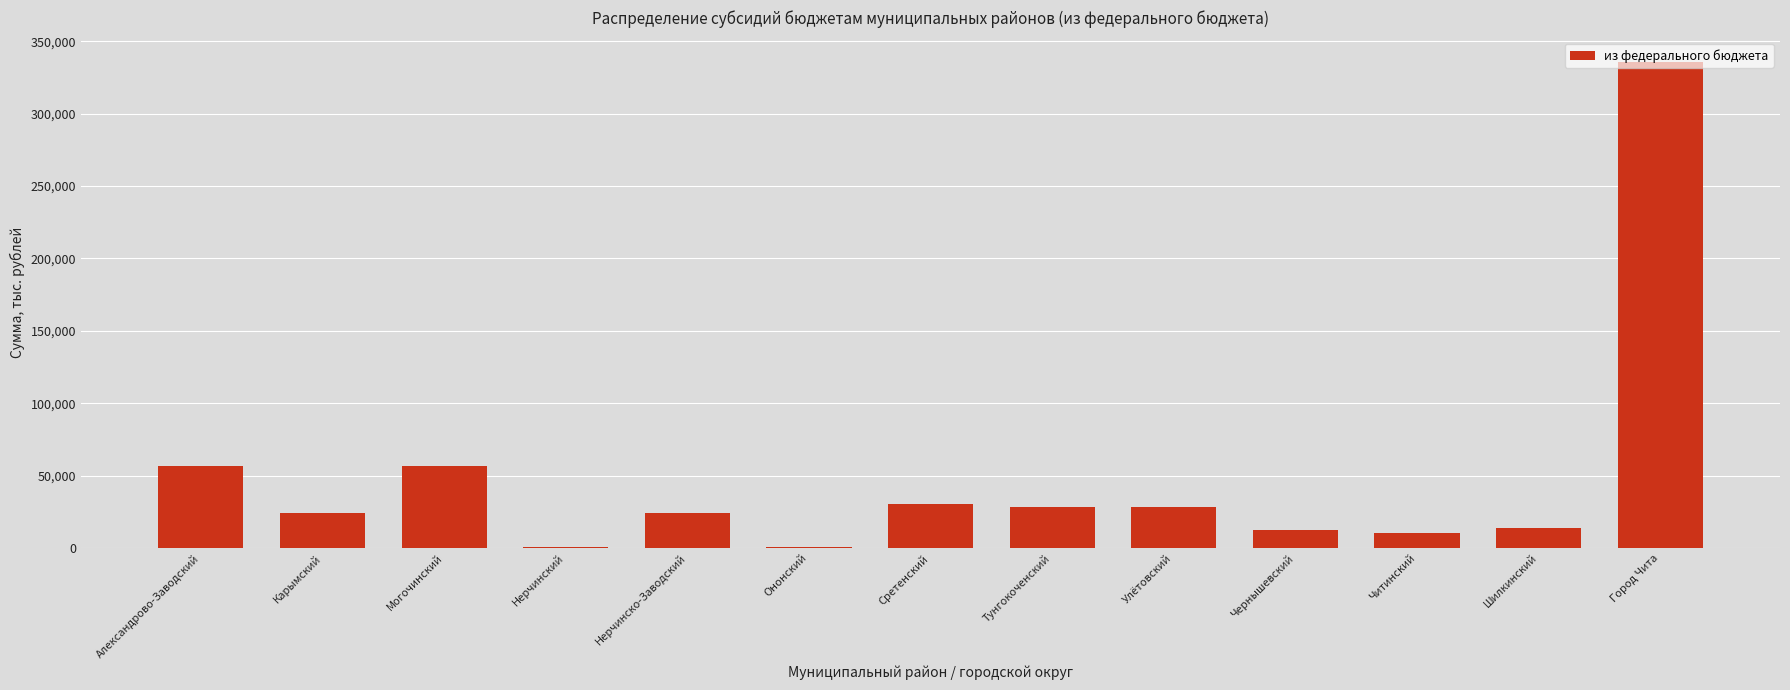

Which has a higher value, Улётовский or Александрово-Заводский?

Александрово-Заводский